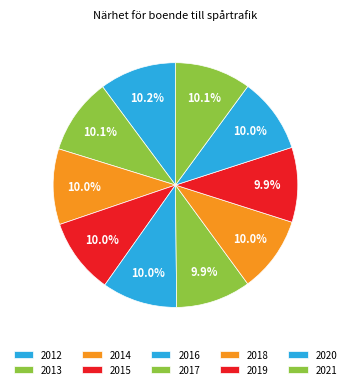

How many segments does this pie chart have?

10